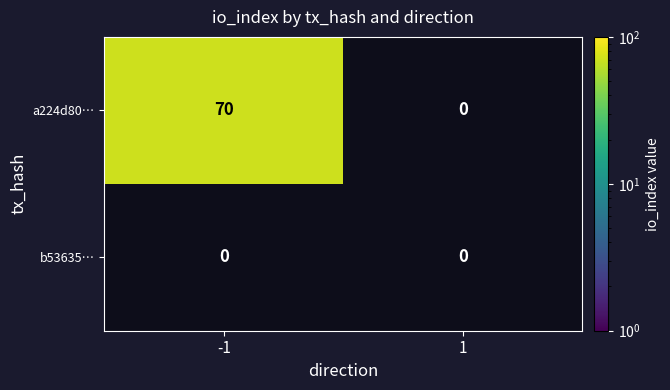

What is the average value of the a224d80625e6d19b4513e3e0a2f457f18401a3b series?

35